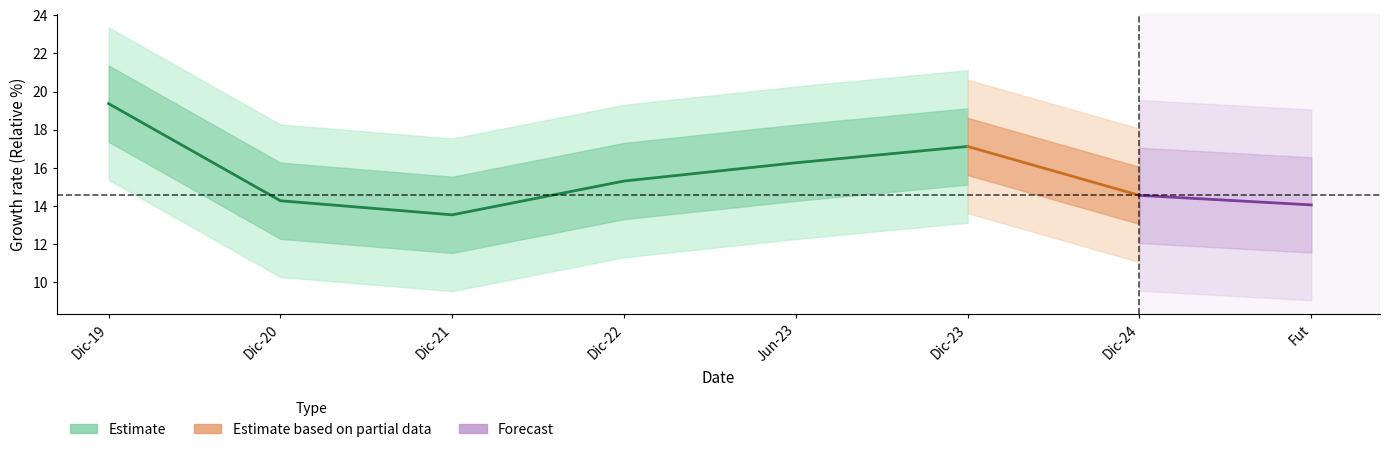

At which category is the sum across all series the highest?

Dic-19